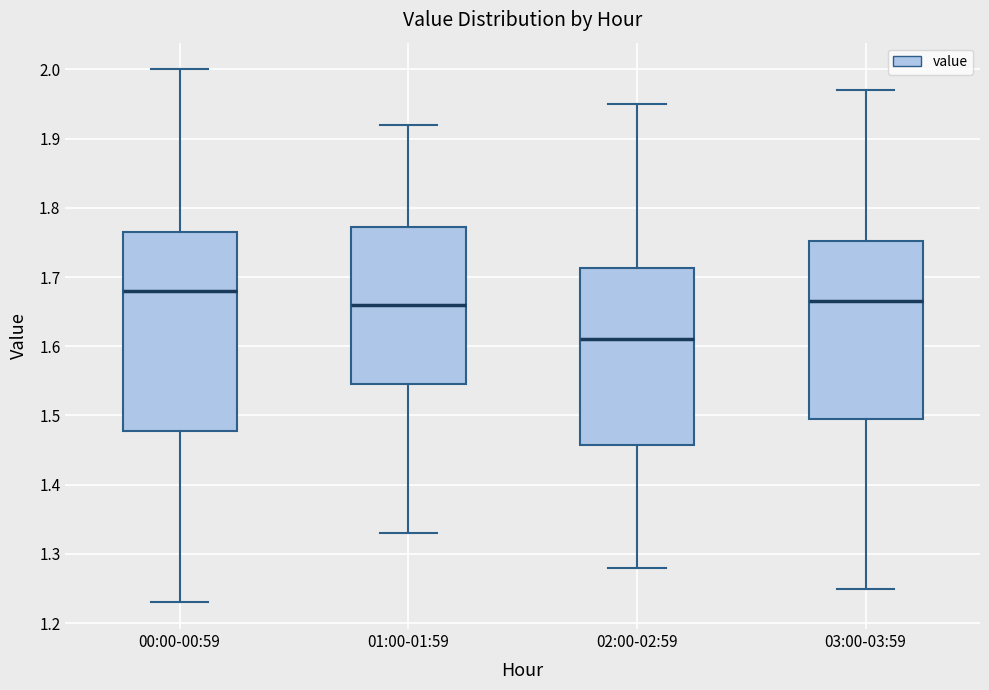

Reading left to right, read every box against the y-axis: the position of its median line, the range the box covers, and the ends of its whiskers. The values are not printed on the chart, so give them approximately, as read against the axis.

00:00-00:59: median 1.68, box 1.48 to 1.77, whiskers 1.23 to 2.00
01:00-01:59: median 1.66, box 1.55 to 1.77, whiskers 1.33 to 1.92
02:00-02:59: median 1.61, box 1.46 to 1.71, whiskers 1.28 to 1.95
03:00-03:59: median 1.67, box 1.50 to 1.75, whiskers 1.25 to 1.97